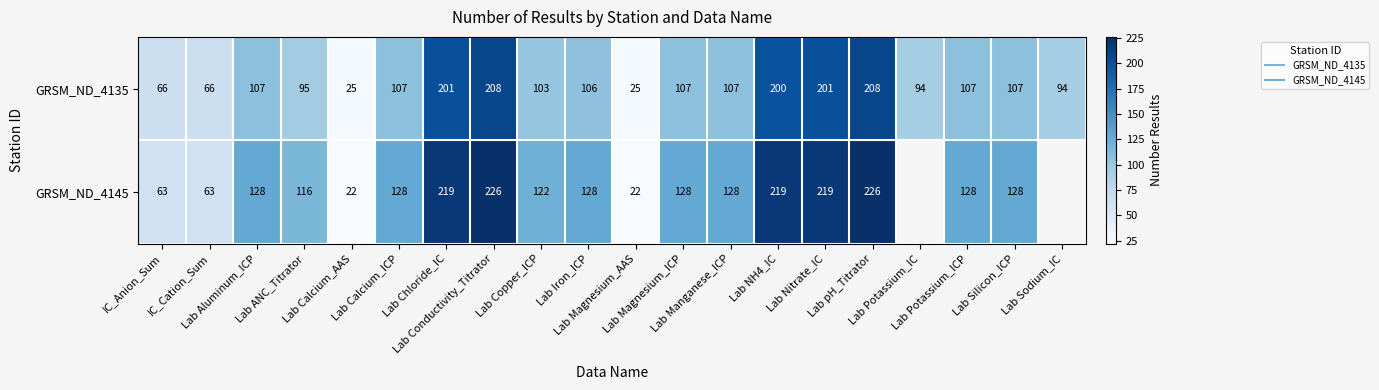

Which series has the largest total across all categories?

GRSM_ND_4135